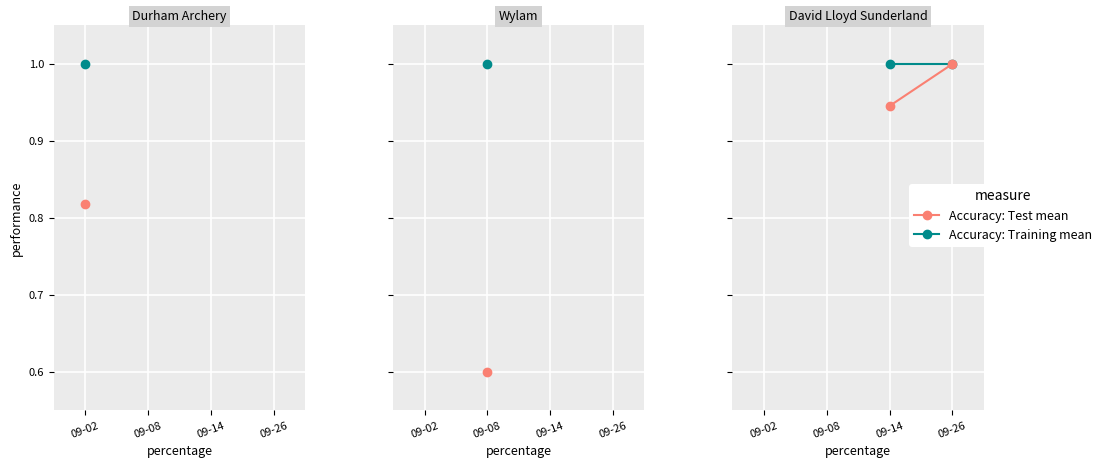

At how many categories does at least one series exceed 0?

2